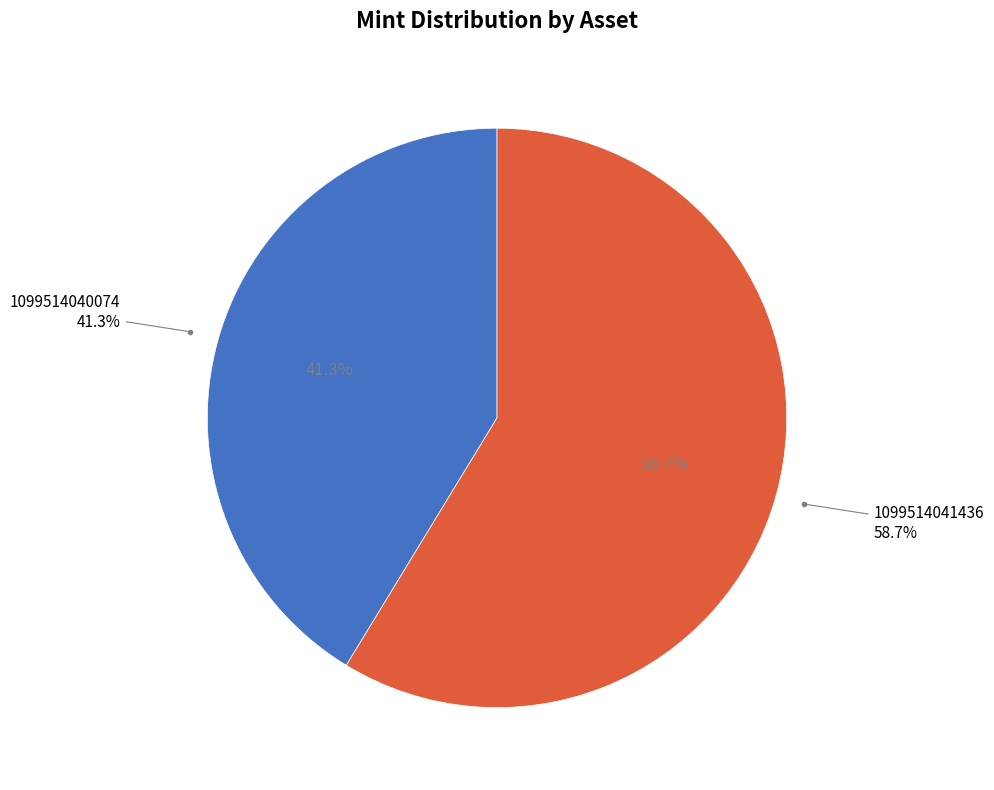

To the nearest percent, what percentage of the pie is 1099514041436?

59%